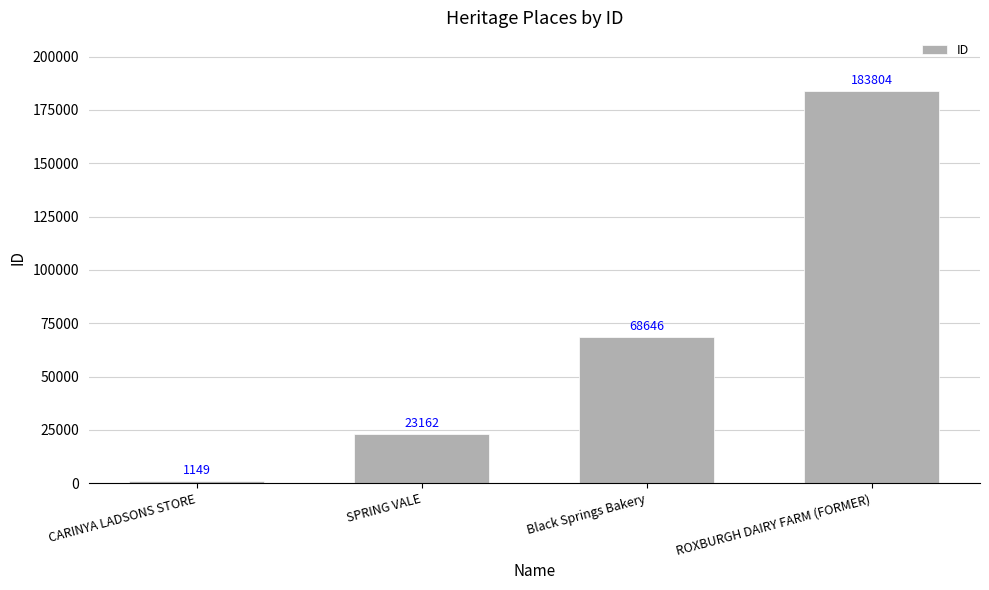

What is the difference between the values at ROXBURGH DAIRY FARM (FORMER) and SPRING VALE?

160642